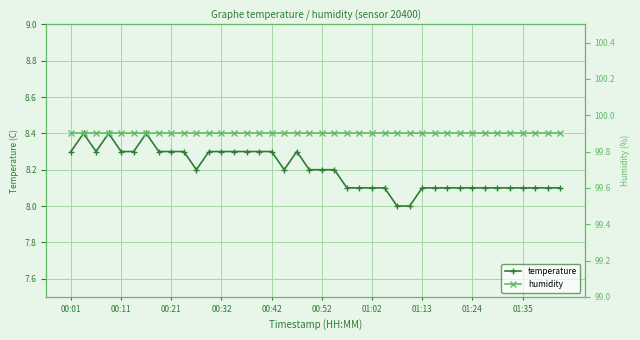

True or false: temperature and humidity cross at least once.

False